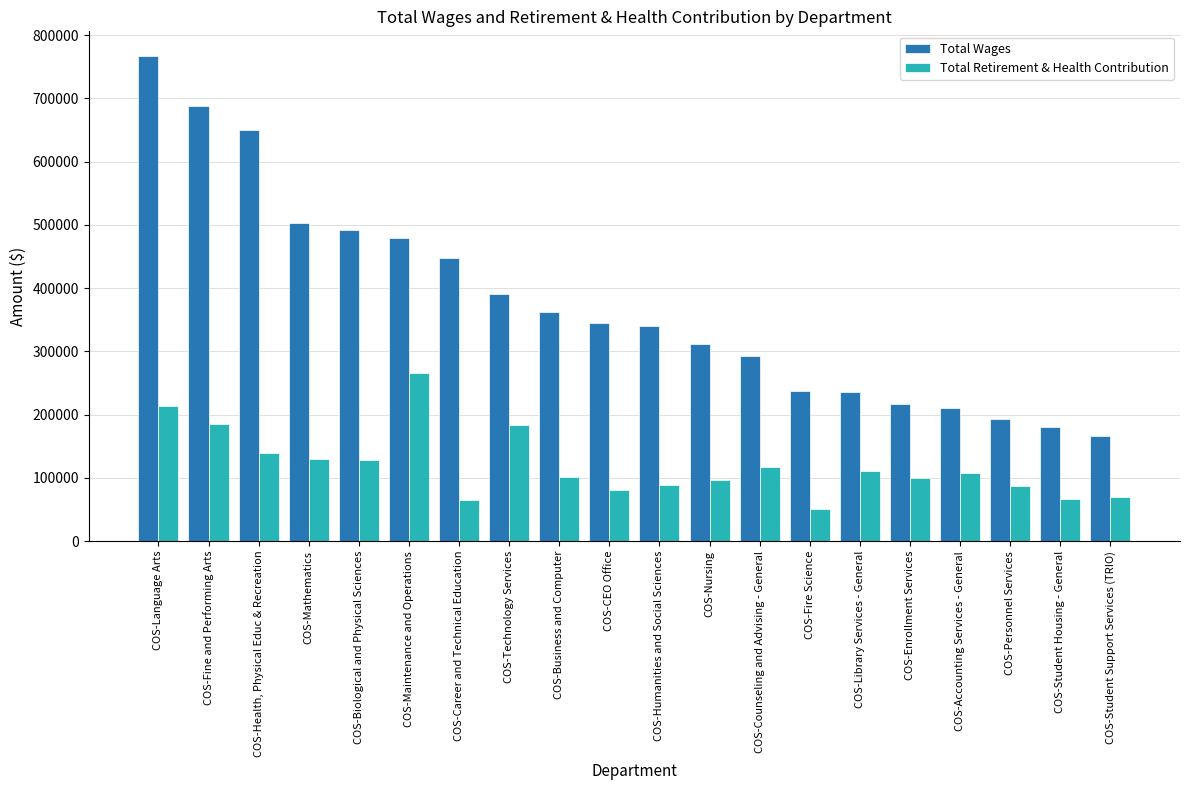

Which series changed the most between COS-Maintenance and Operations and COS-Business and Computer?

Total Retirement & Health Contribution